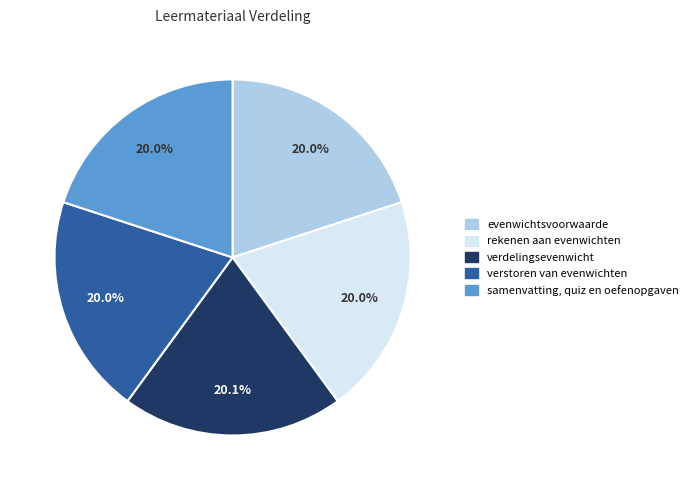

Approximately how many times larger is the value at evenwichtsvoorwaarde compared to samenvatting, quiz en oefenopgaven?

1.0